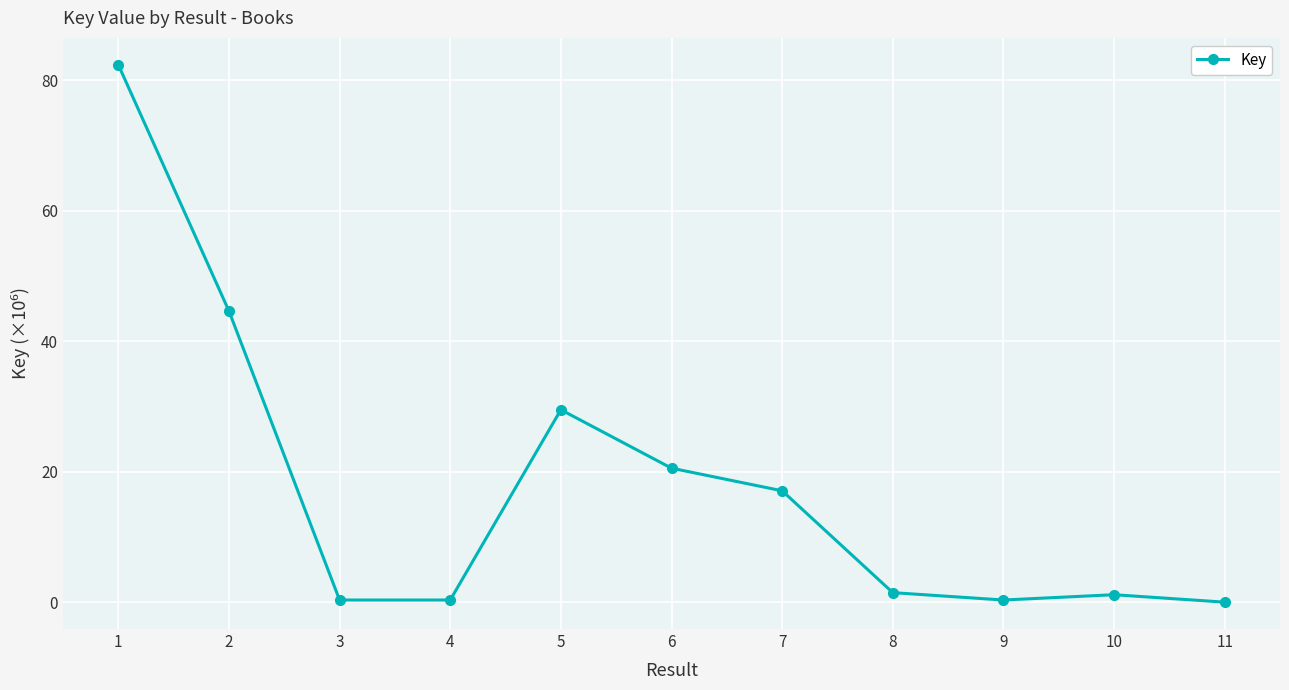

How many lines are shown in the chart?

1